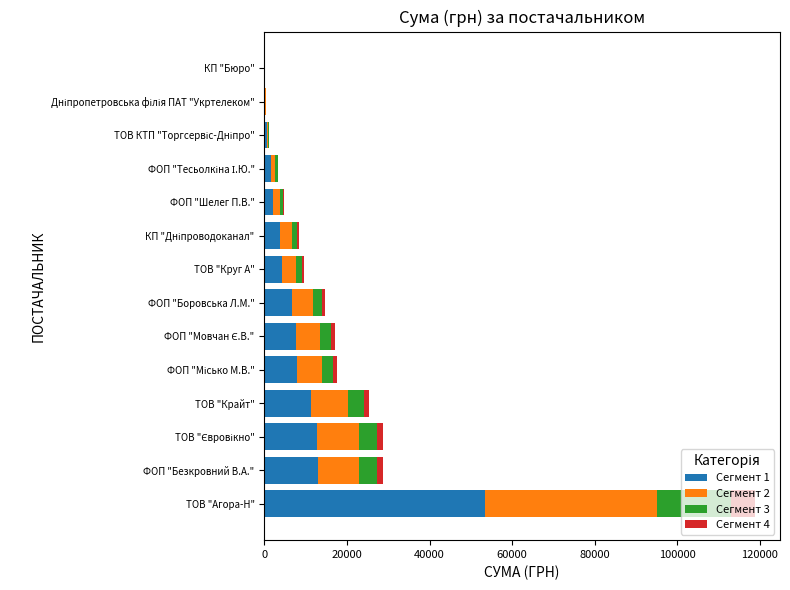

True or false: Сегмент 1 has a value of 10970.7 at ФОП "Боровська Л.М.".

False